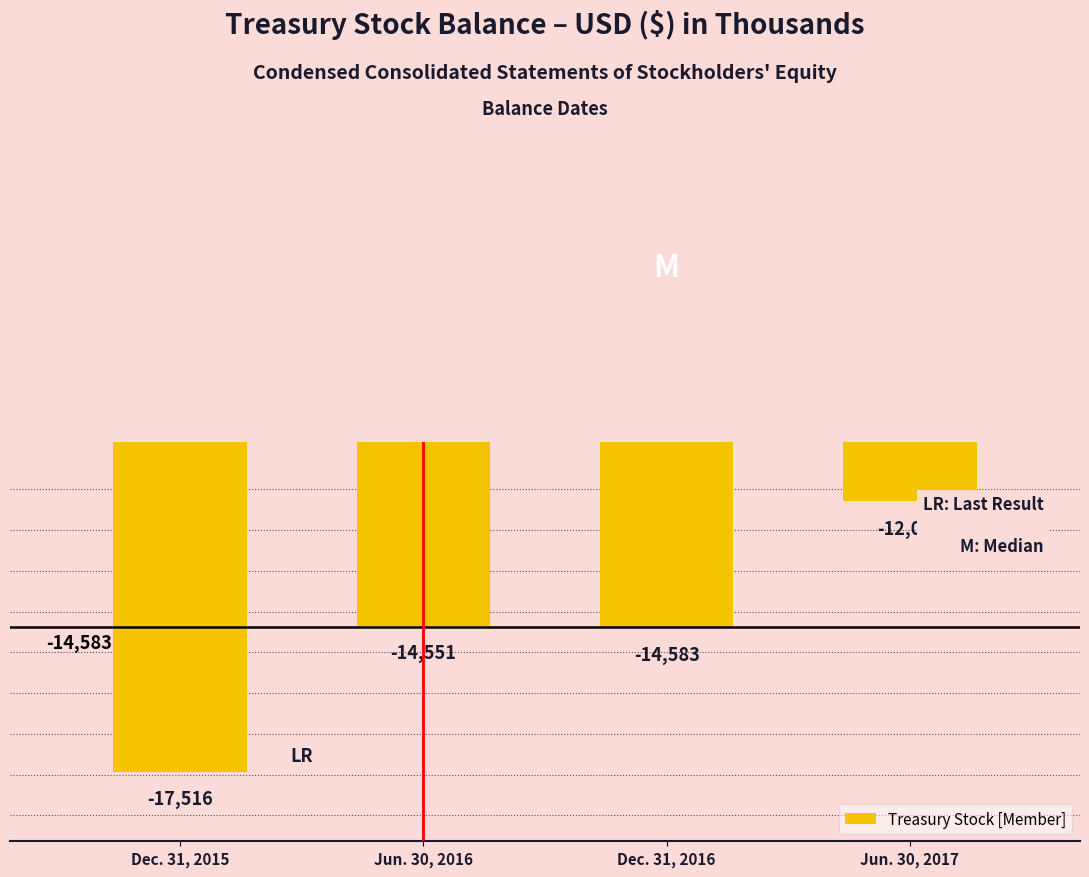

Which has a higher value, Dec. 31, 2016 or Dec. 31, 2015?

Dec. 31, 2016